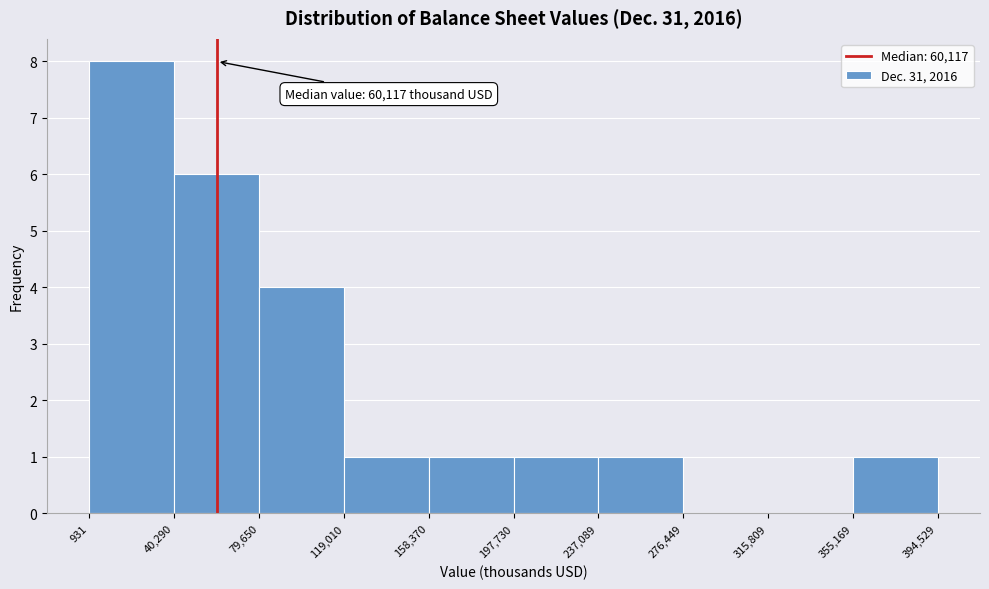

Which range on the x-axis has the tallest bar?

931 to 40,290